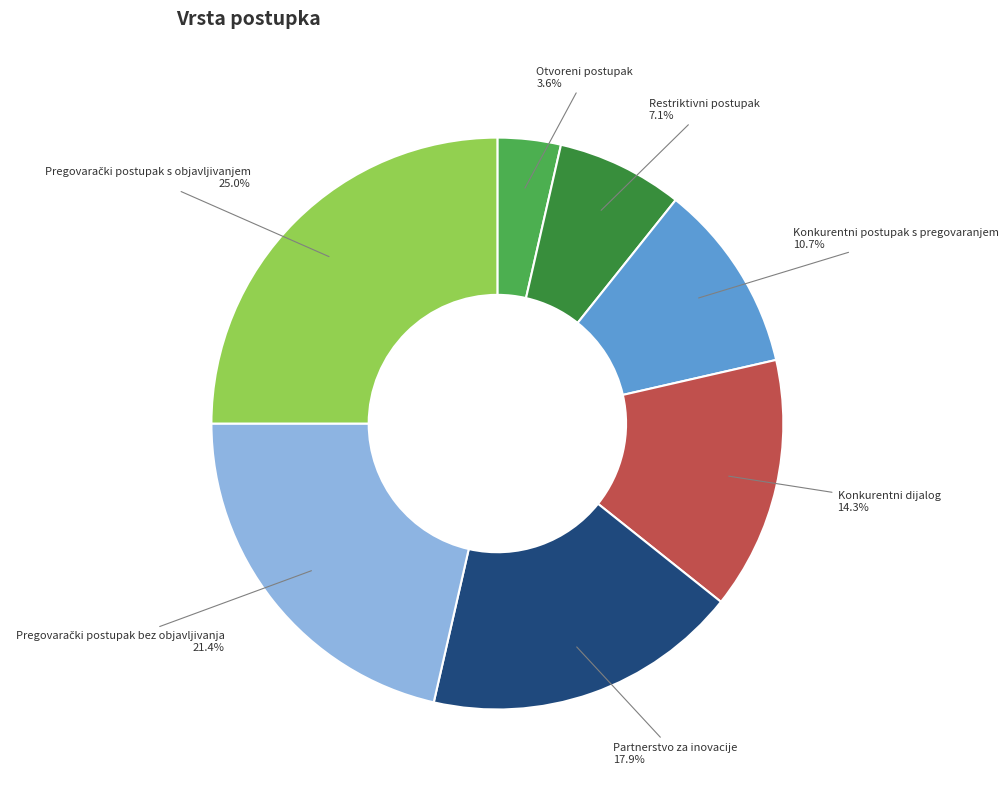

Is there any slice that represents more than half of the pie?

No